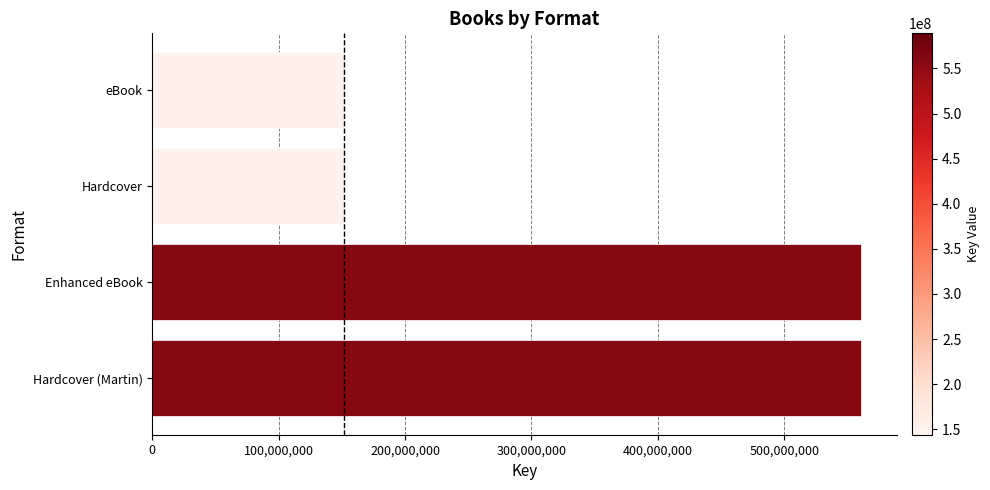

What is the difference between the maximum and minimum values?

409420026